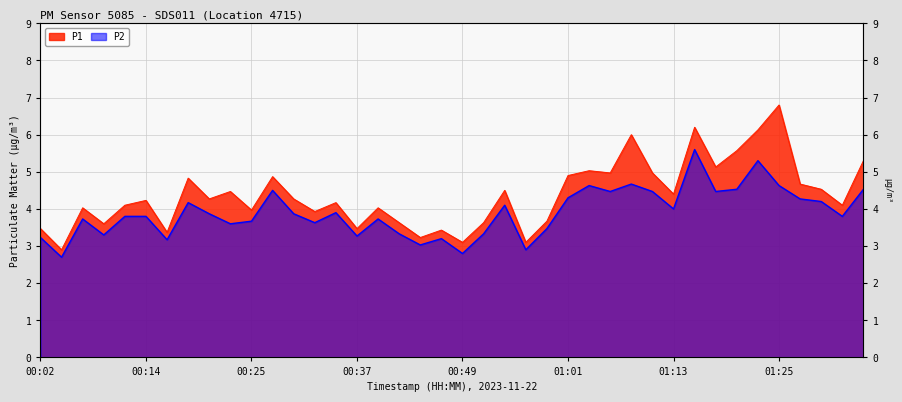

The P2 series shows 5.6 at 00:33. True or false?

False